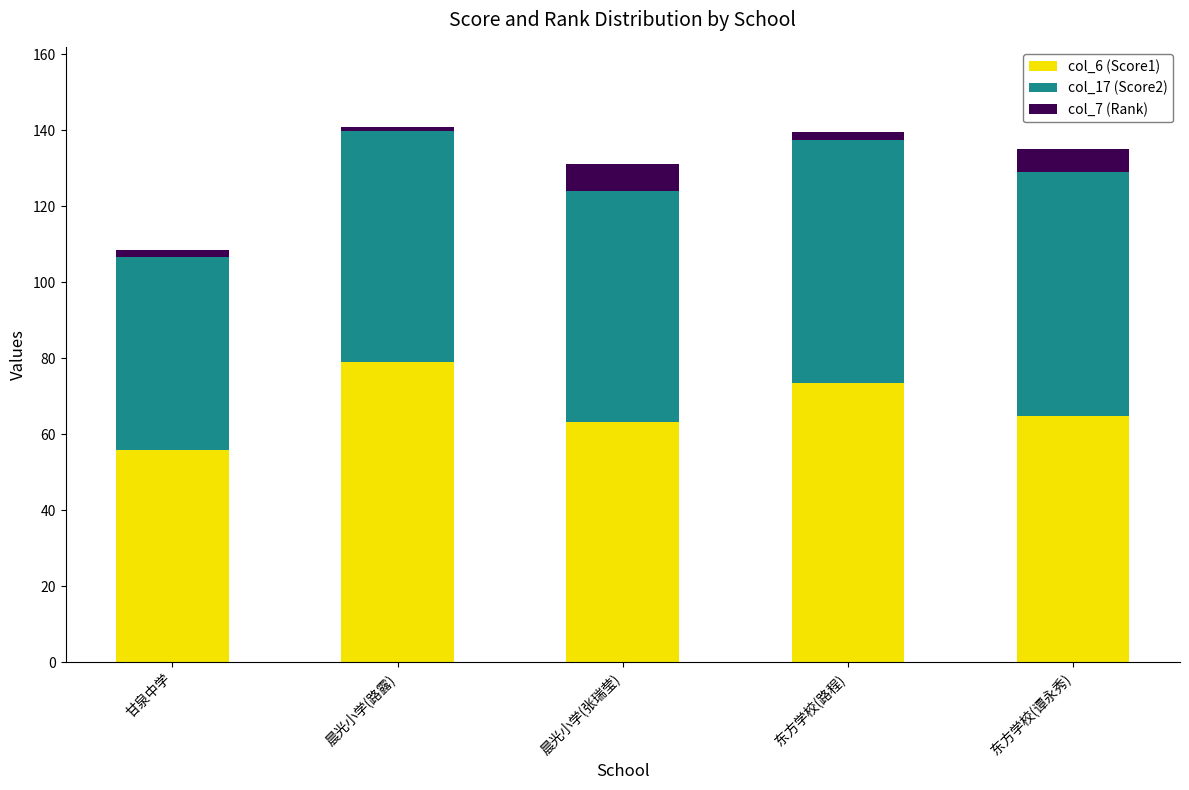

At which label does col_6 (Score1) first exceed 64?

晨光小学(路露)